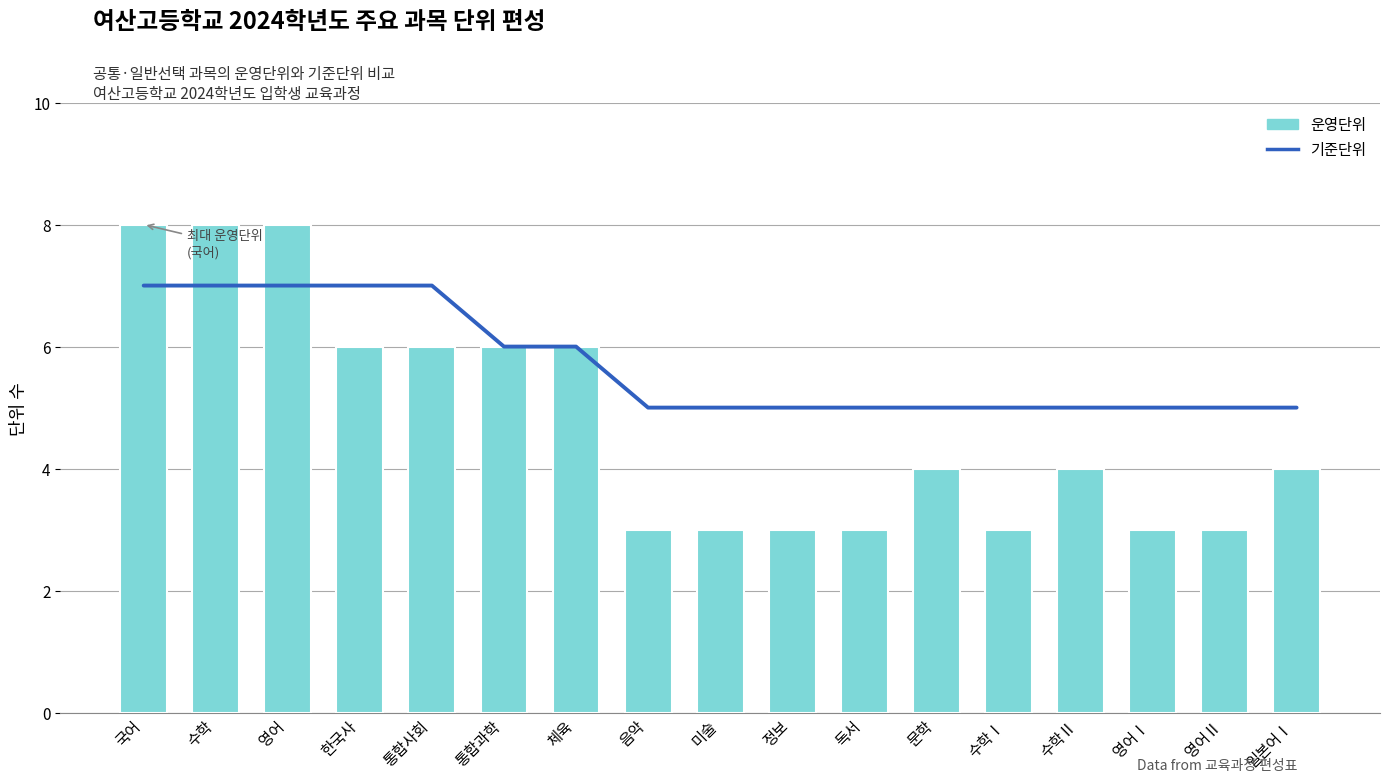

List the series in order of their peak value, highest first.

운영단위, 기준단위